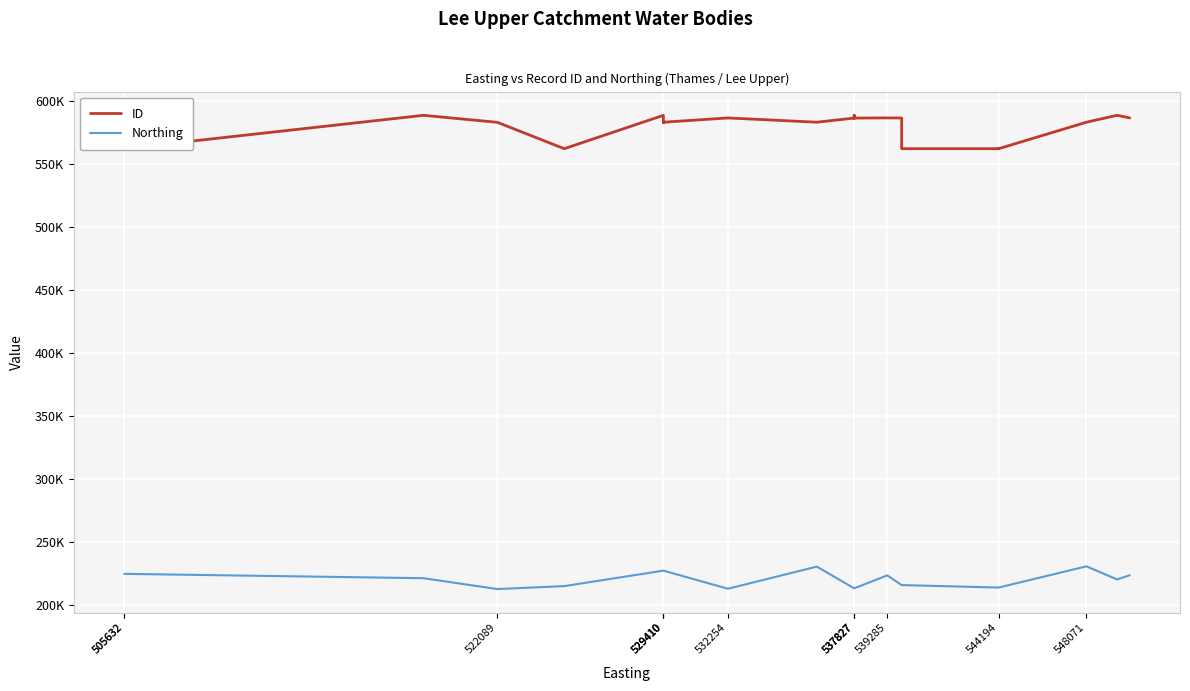

True or false: ID and Northing intersect in this chart.

False